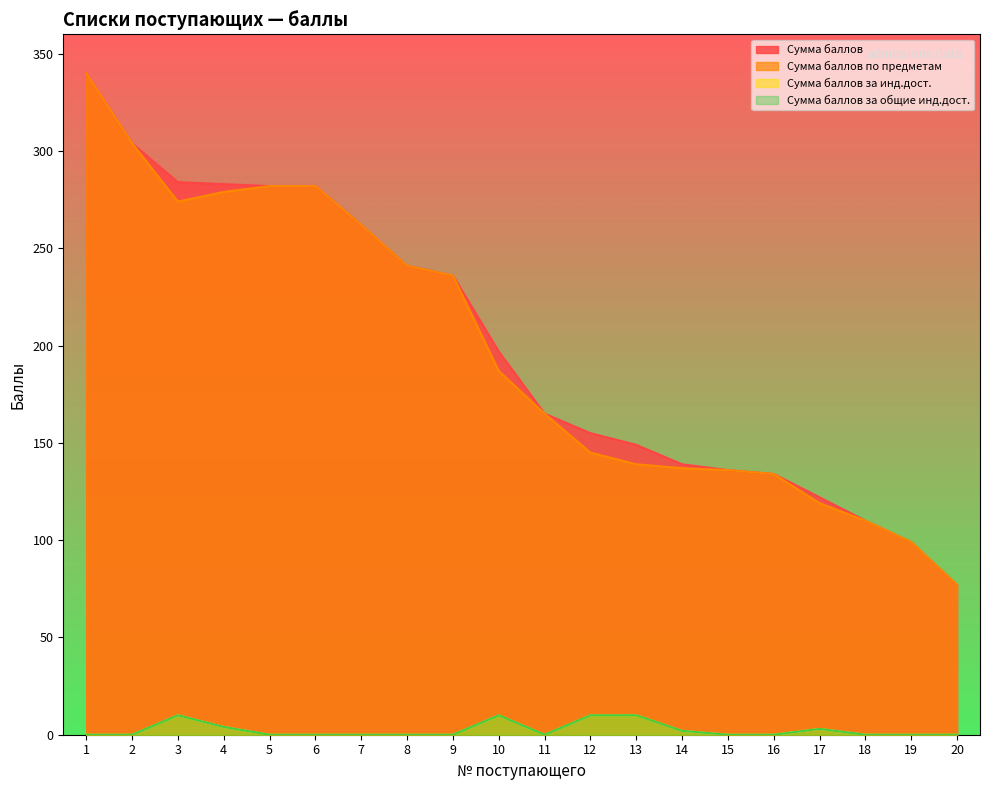

How many interior local peaks does the Сумма баллов за общие инд.дост. series have?

3